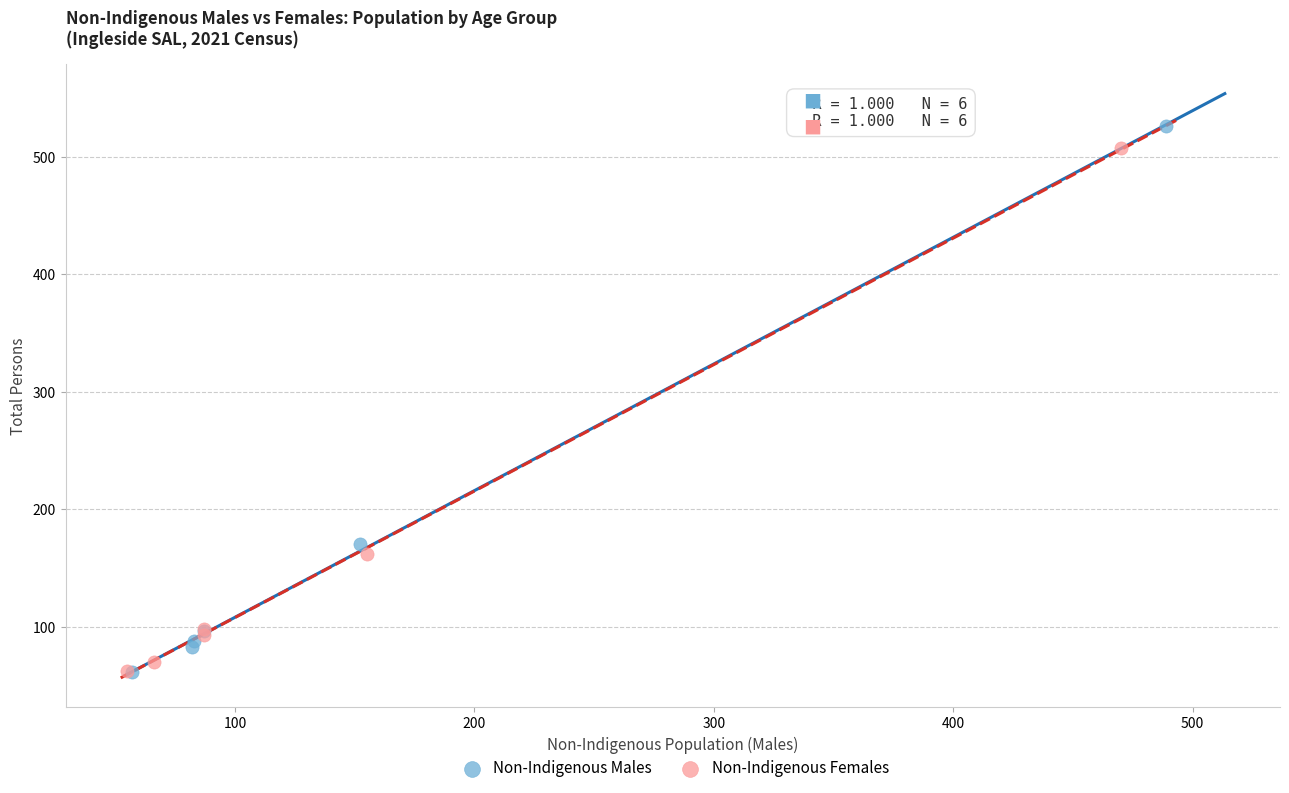

Which series has the widest spread of Y values?

Non-Indigenous Males